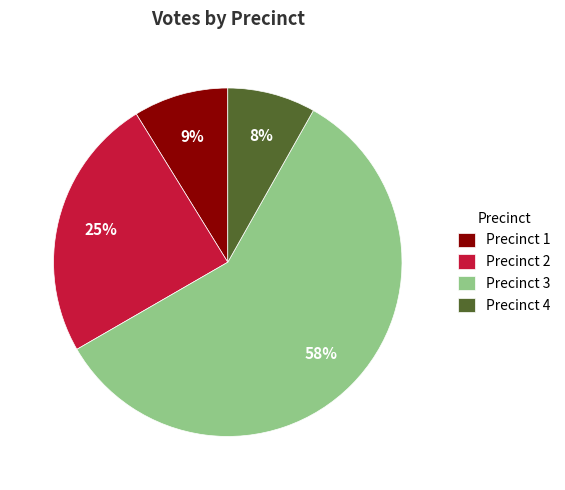

To the nearest percent, what is the difference between the largest and smallest slice percentages?

50%